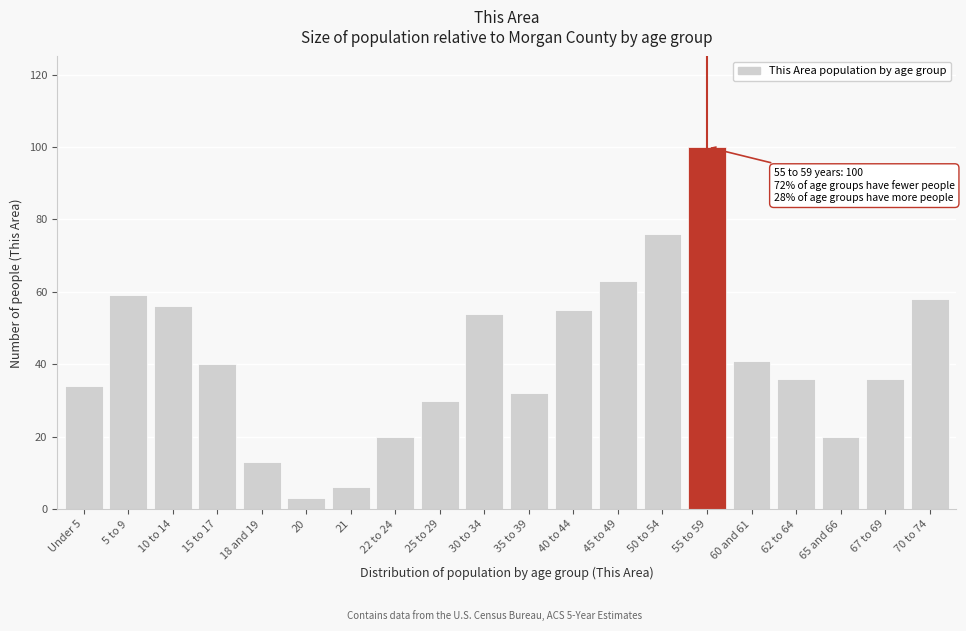

Reading left to right, extract all data points from this chart.

34	59	56	40	13	3	6	20	30	54	32	55	63	76	100	41	36	20	36	58